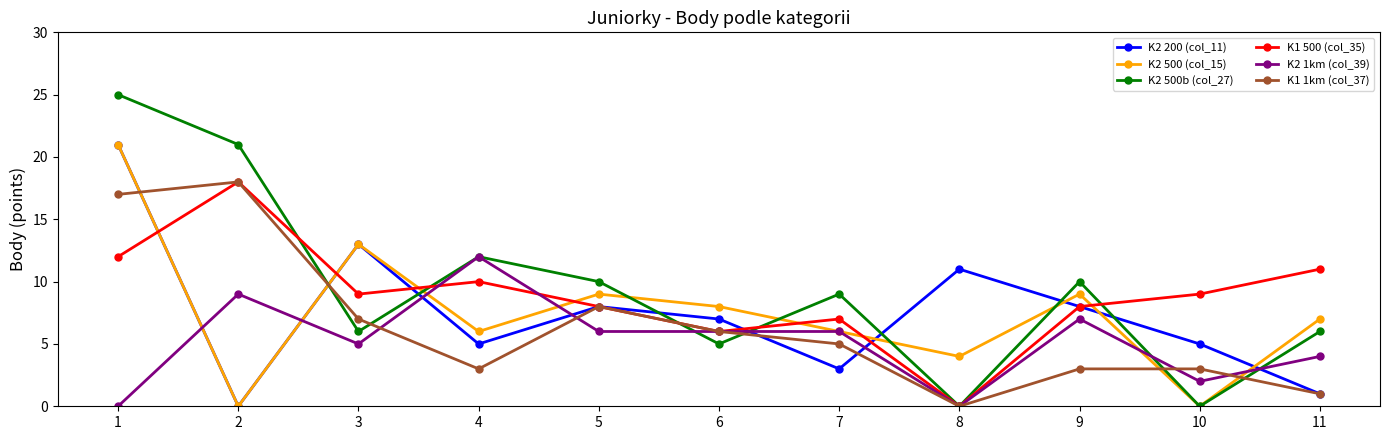

Which series has the widest spread of values?

K2 500b (col_27)